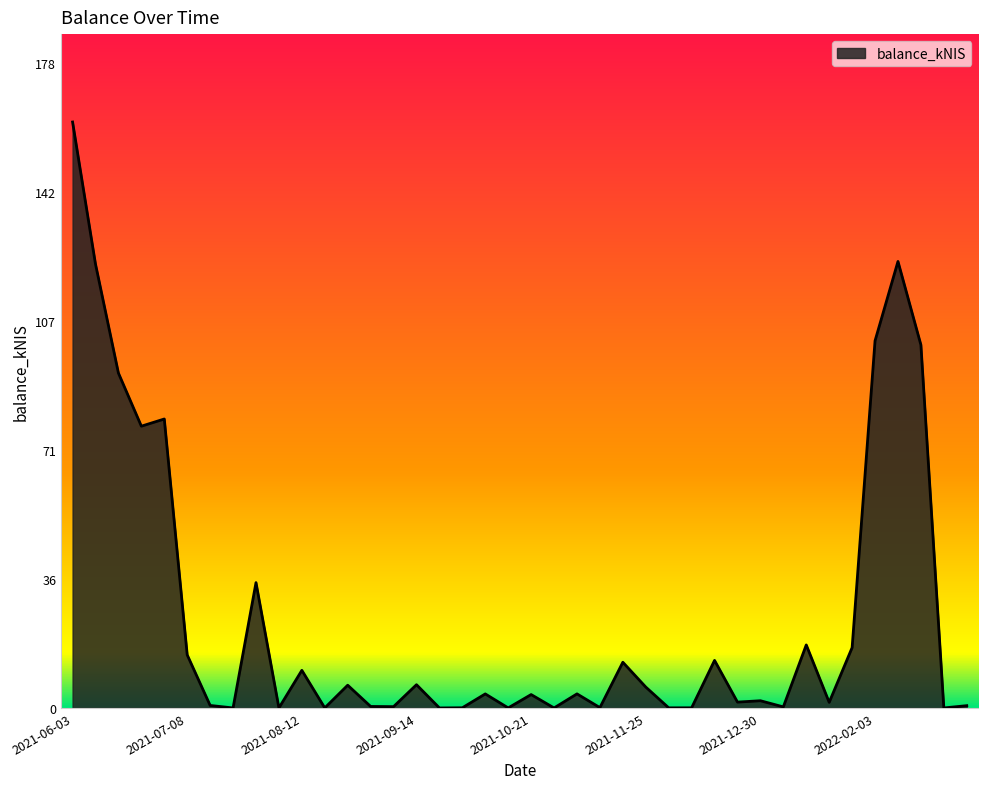

What is the difference between the maximum and minimum values?

161.6